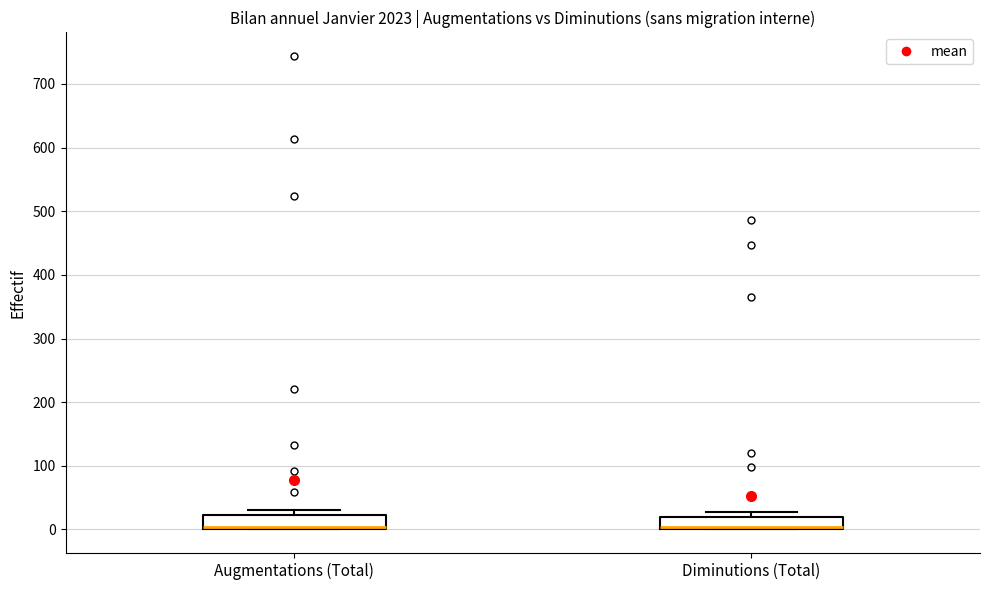

Reading left to right, read every box against the y-axis: the position of its median line, the range the box covers, and the ends of its whiskers. The values are not printed on the chart, so give them approximately, as read against the axis.

Augmentations (Total): median 0 (drawn on the box's lower edge), box 0 to 20, whiskers 0 to 30
Diminutions (Total): median 0 (just above the box's lower edge), box 0 to 20, whiskers 0 to 30